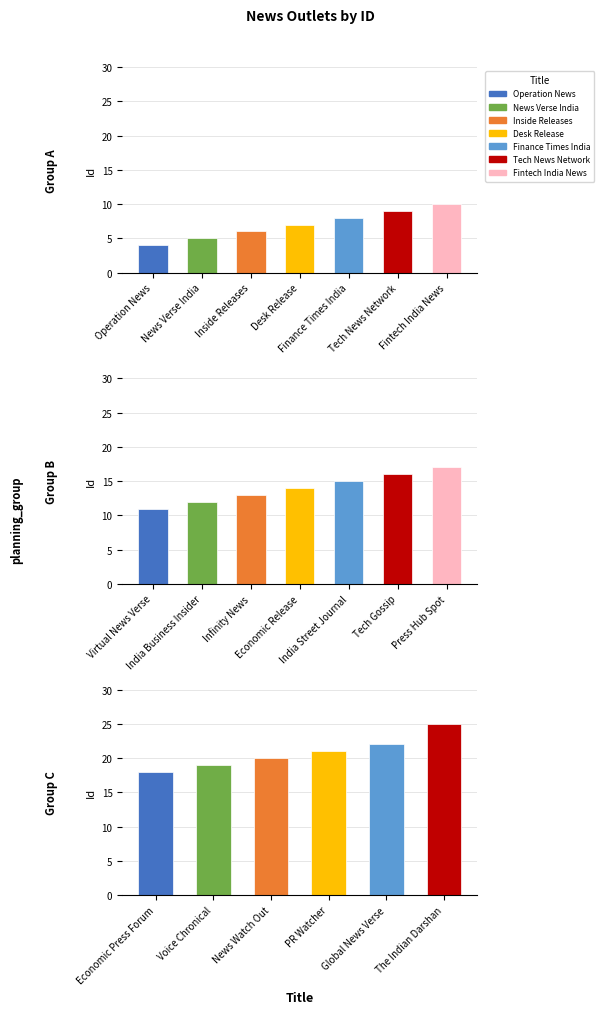

What position from the left is Finance Times India?

5